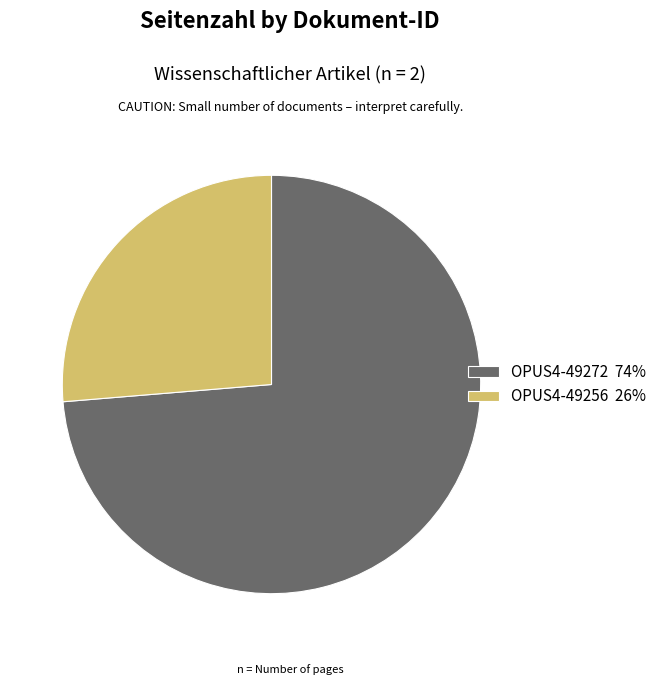

Is OPUS4-49256 26% the majority of the pie?

No